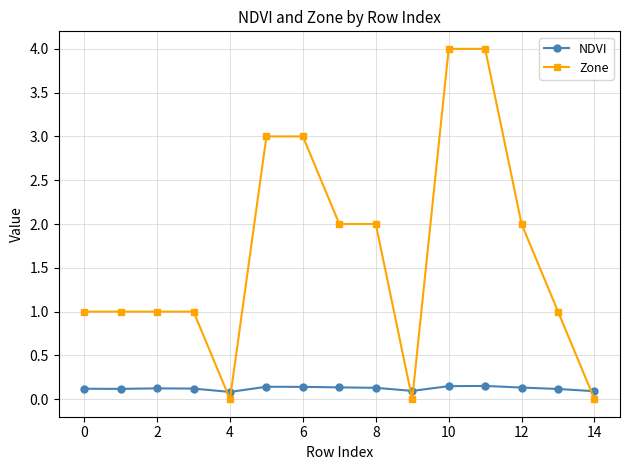

Which series has the widest spread of values?

Zone